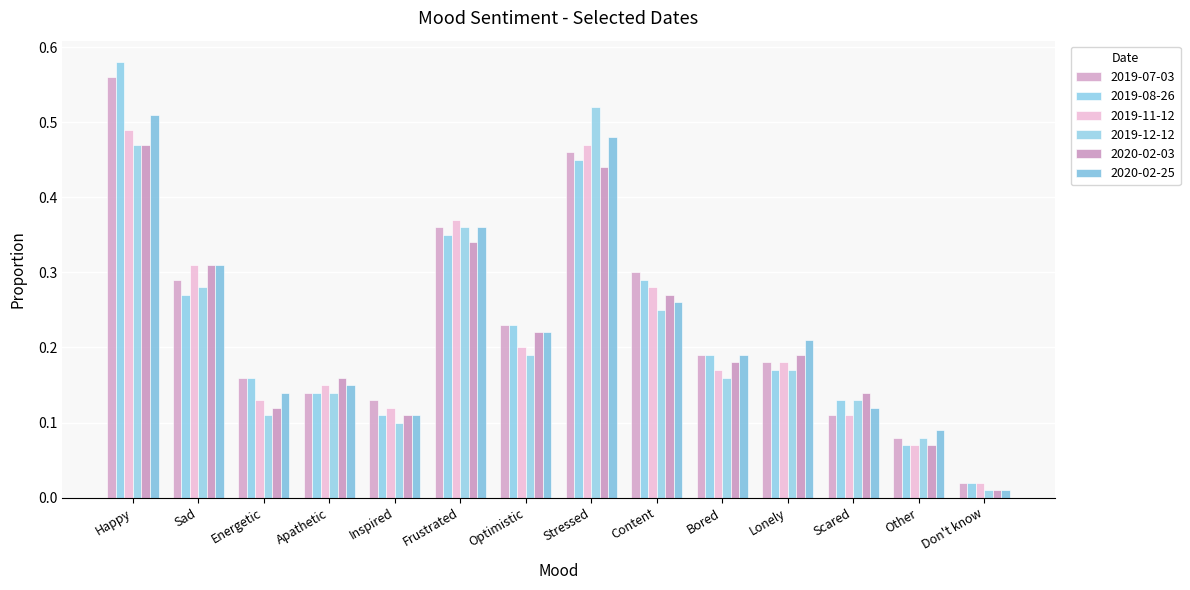

At Frustrated, list the series in order from largest to smallest.

2019-11-12, 2019-07-03, 2019-12-12, 2020-02-25, 2019-08-26, 2020-02-03